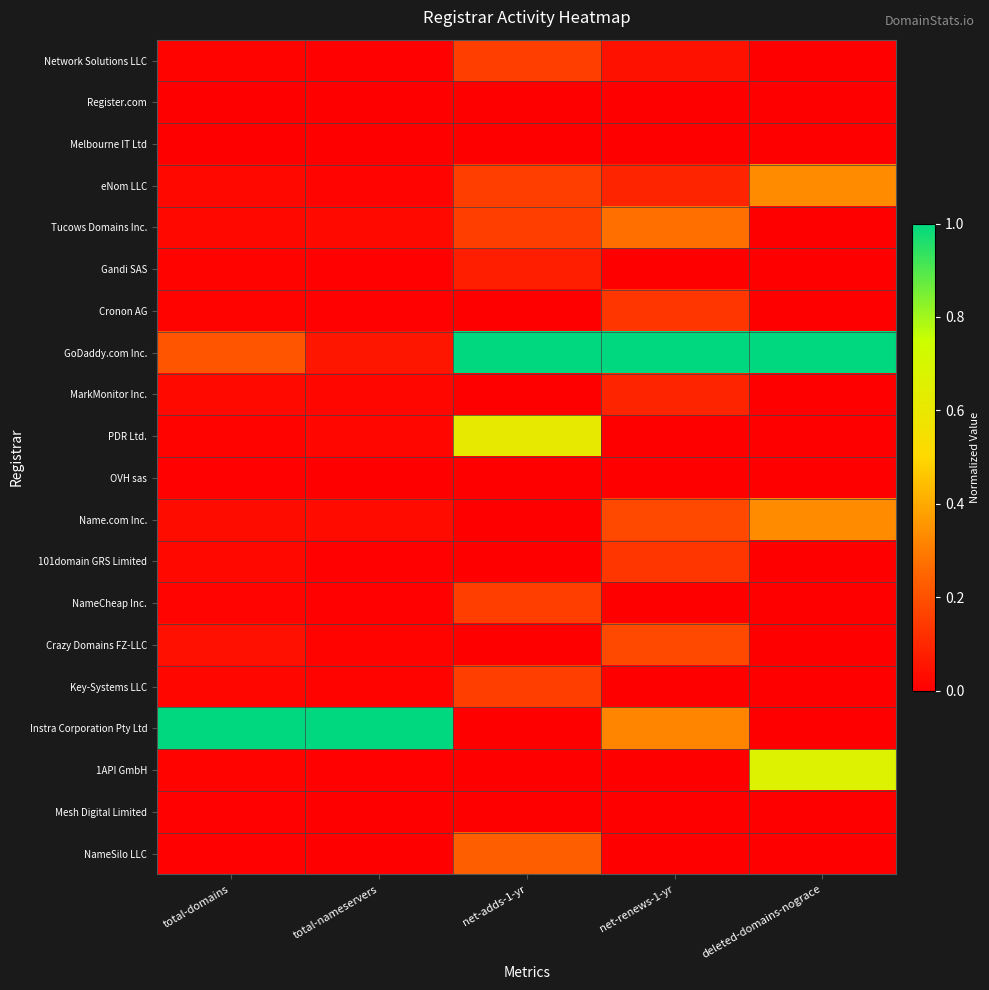

Which has a higher value, deleted-domains-nograce or net-adds-1-yr?

net-adds-1-yr